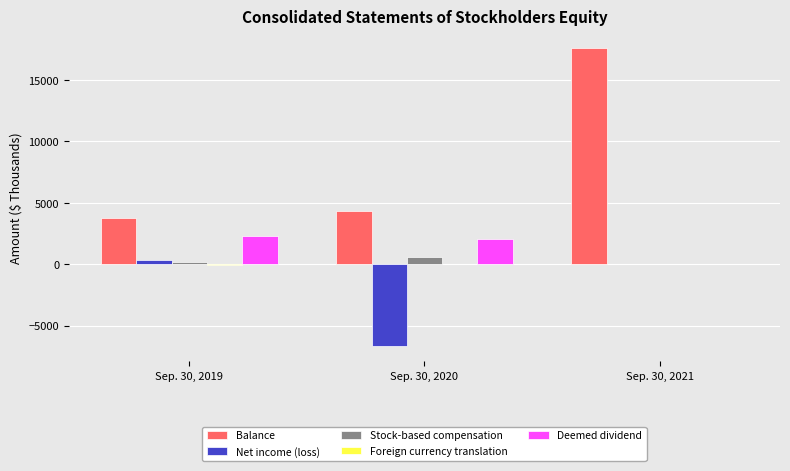

Which series has the largest total across all categories?

Balance